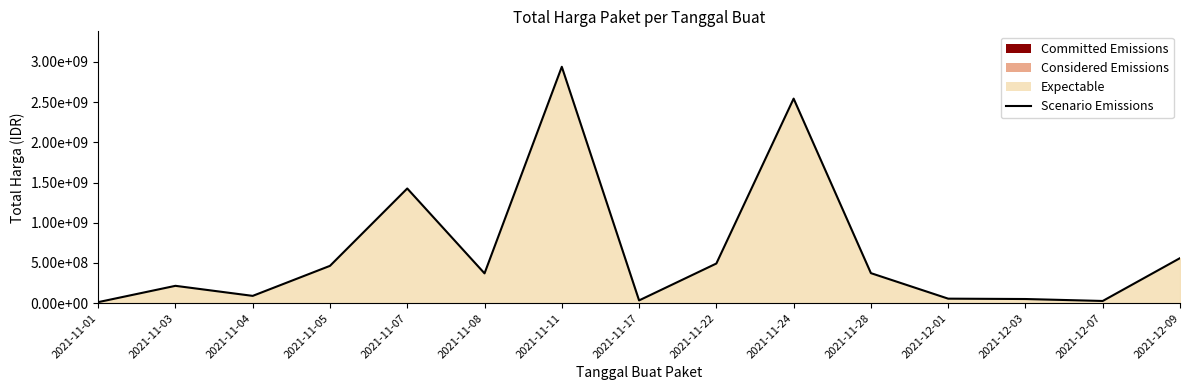

What is the sum of all values?

9657680885